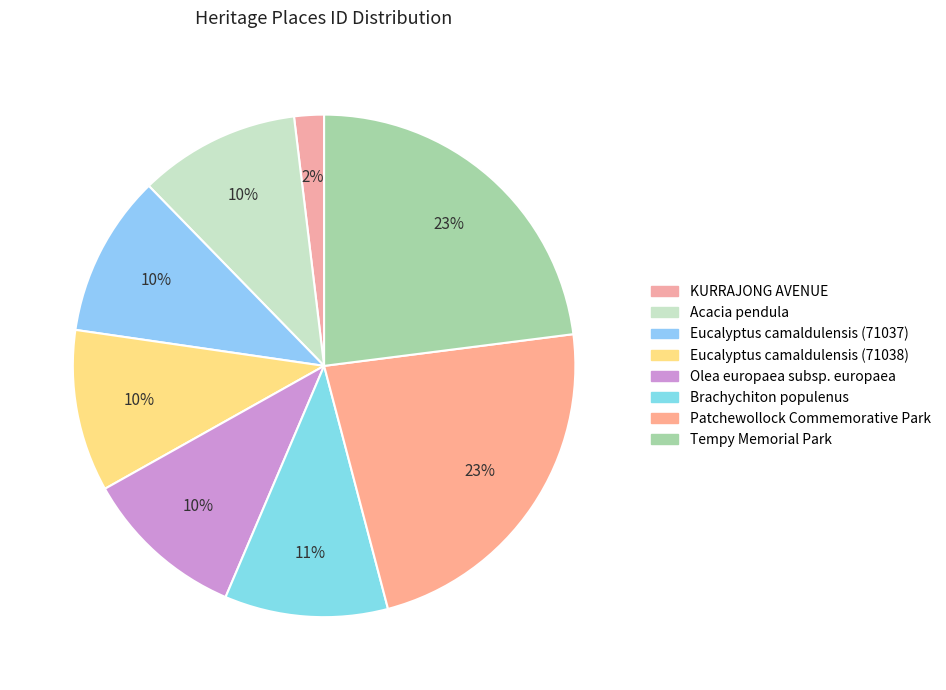

To the nearest percent, what is the average slice percentage?

12%